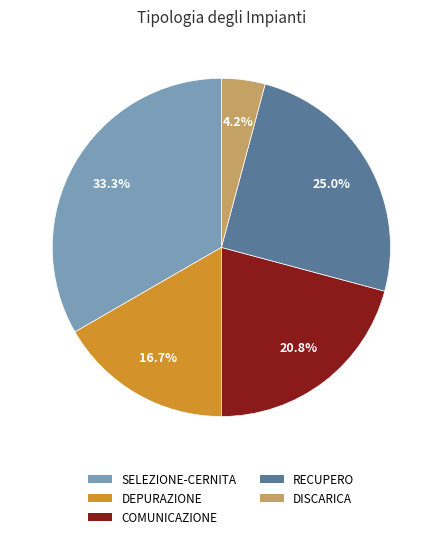

What percentage is the SELEZIONE-CERNITA slice, to the nearest percent?

33%